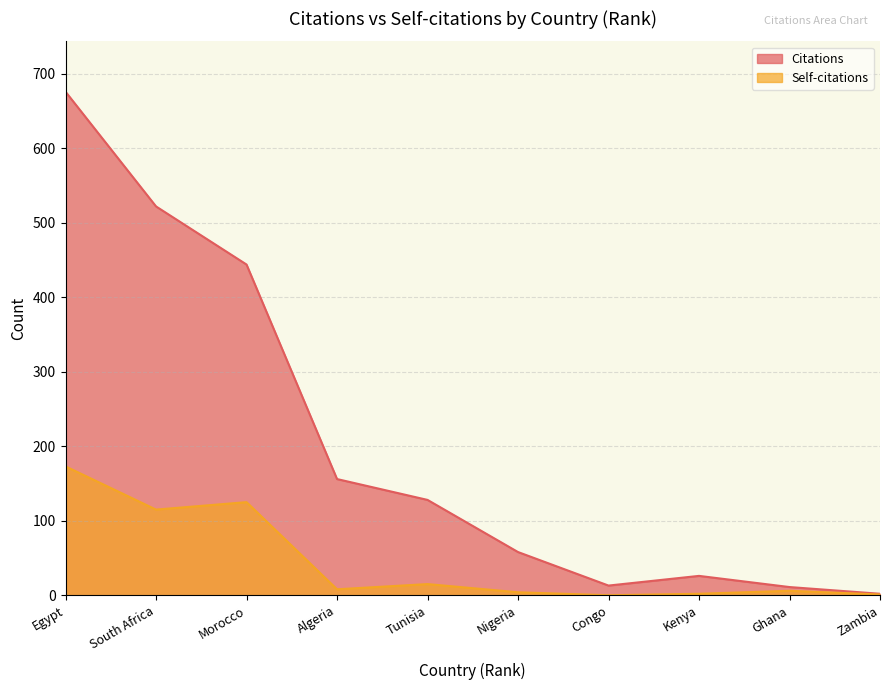

How many interior local valleys does the Self-citations series have?

3